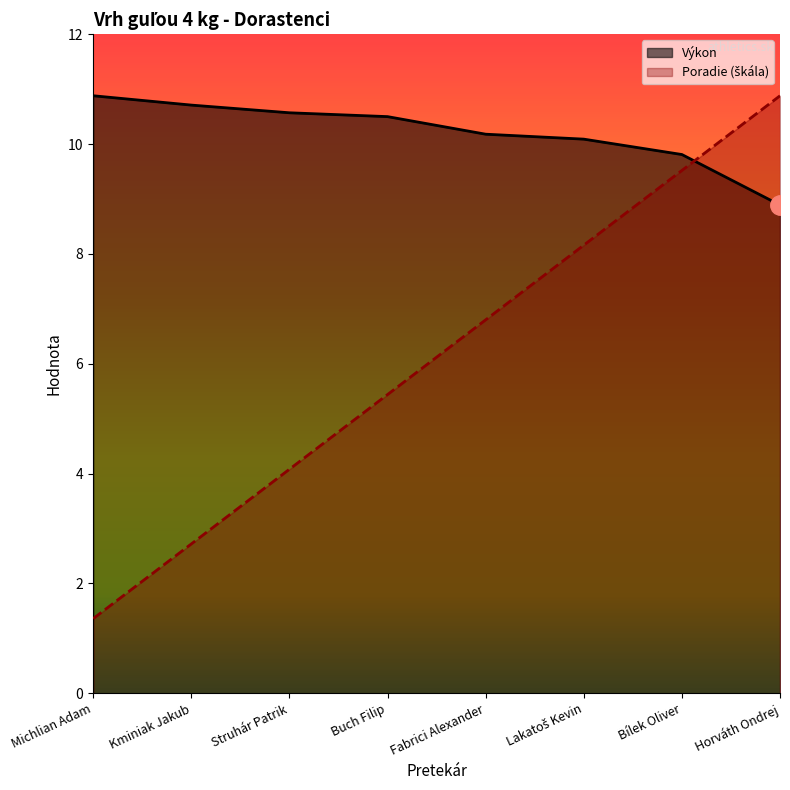

Which series has the largest total across all categories?

Výkon